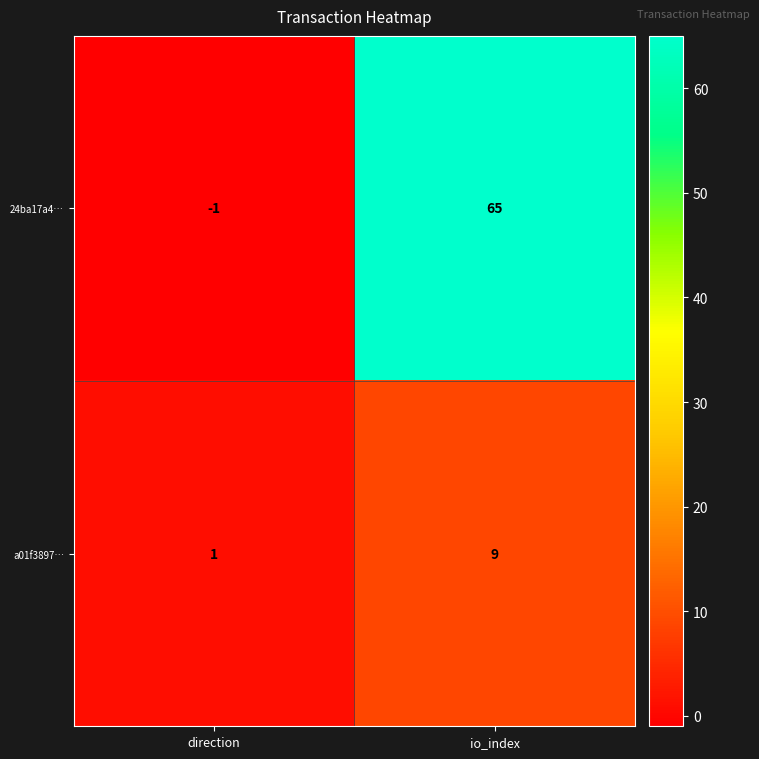

Which series has the largest range (max minus min)?

24ba17a4…